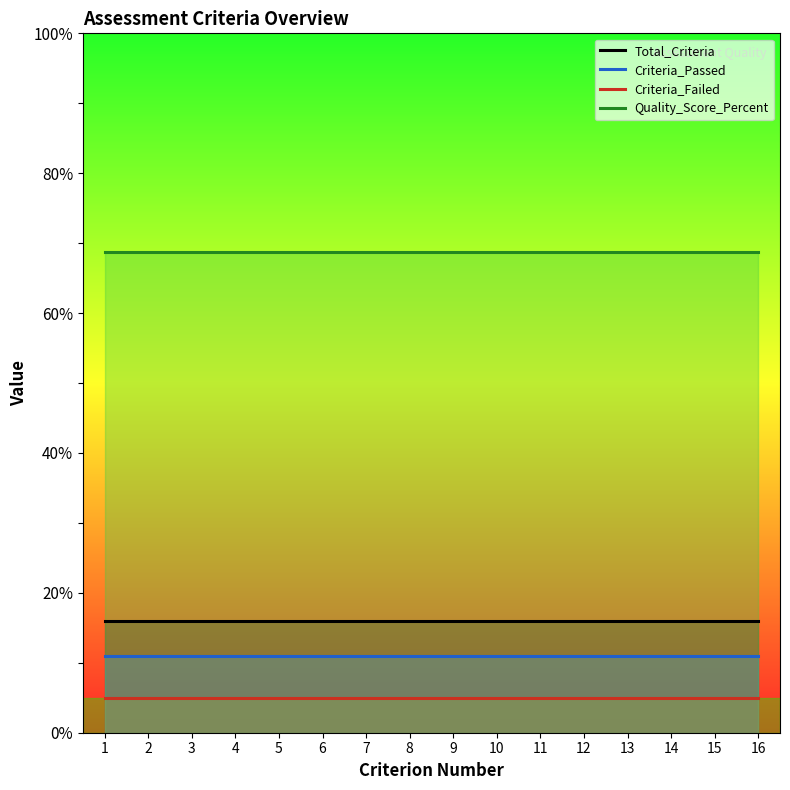

Between 9 and 4, which is larger?

9